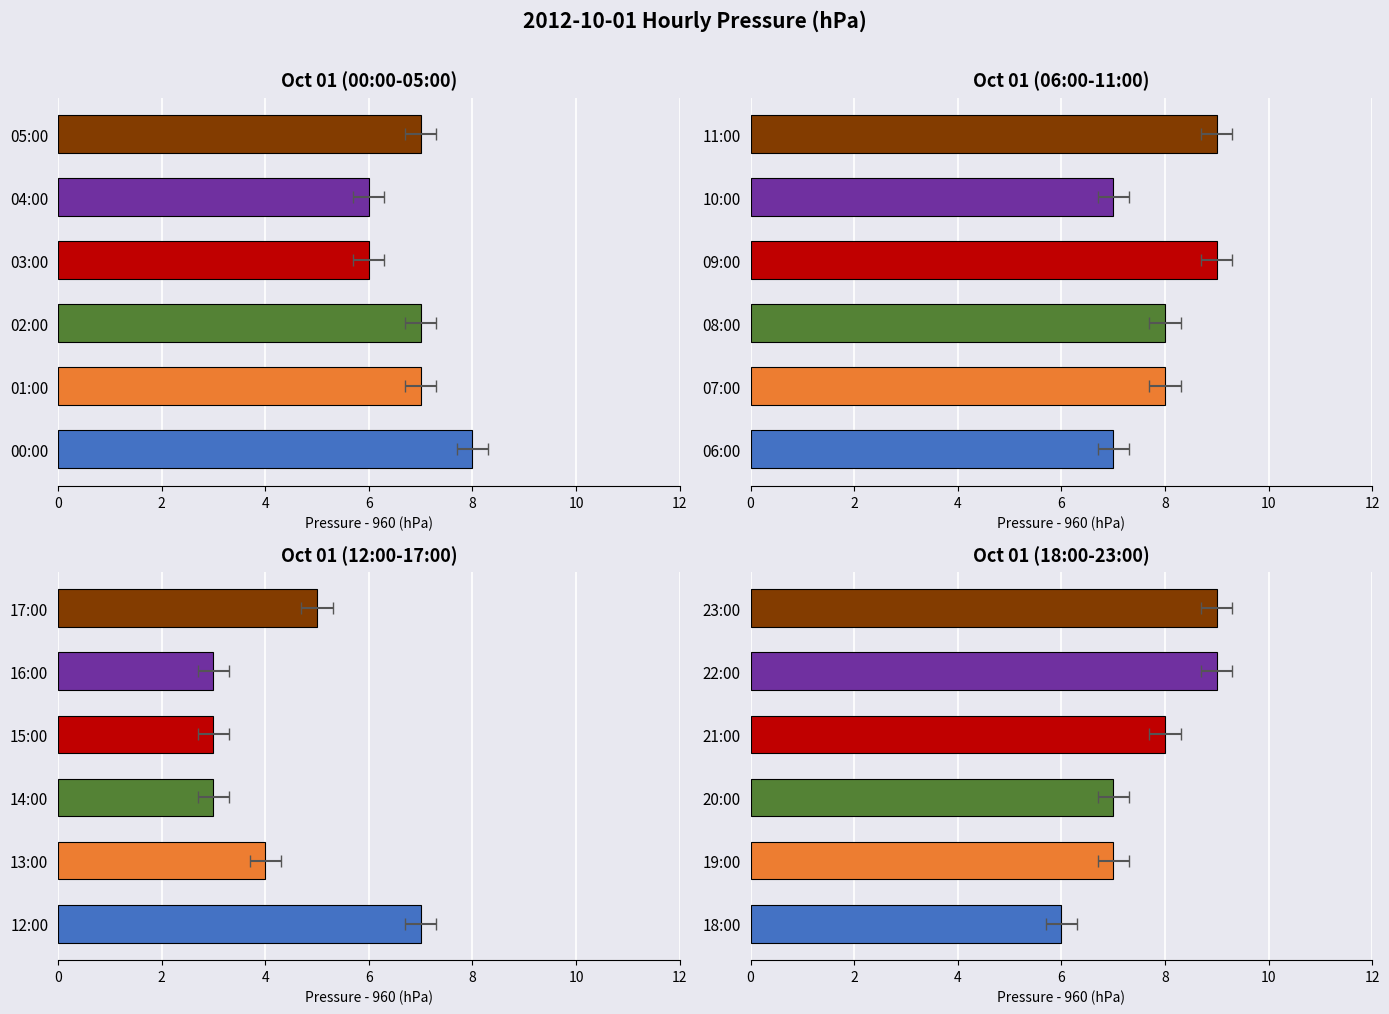

Does the chart contain any negative values?

No